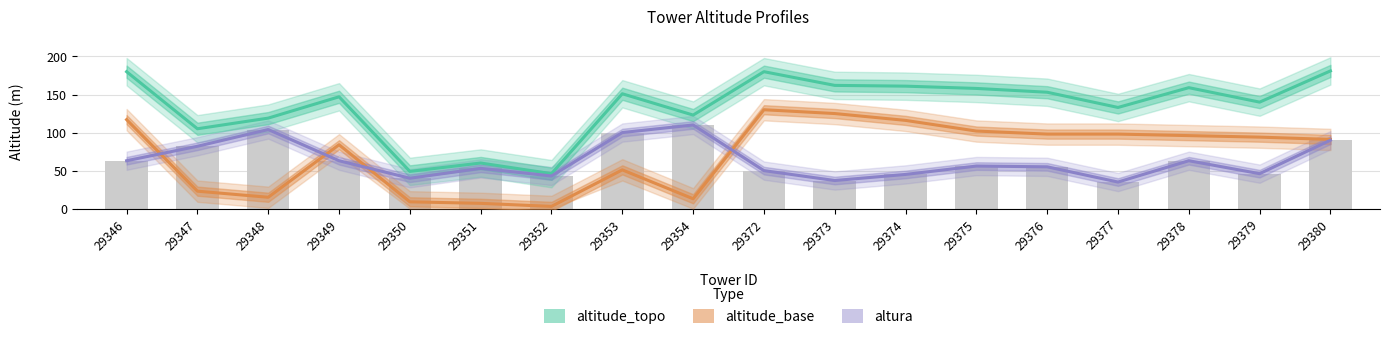

Reading left to right, transcribe all the data shown in this chart.

altitude_topo: 29346=180	29347=105	29348=119	29349=147	29350=49	29351=60	29352=46	29353=151	29354=123	29372=180	29373=162	29374=161	29375=158	29376=153	29377=133	29378=159	29379=140	29380=181
altitude_base: 29346=117	29347=23	29348=15	29349=84	29350=9	29351=7	29352=3	29353=51	29354=13	29372=130	29373=125	29374=116	29375=102	29376=98	29377=98	29378=96	29379=94	29380=91
altura: 29346=63	29347=82	29348=104	29349=63	29350=40	29351=53	29352=43	29353=100	29354=110	29372=50	29373=37	29374=45	29375=56	29376=55	29377=35	29378=63	29379=46	29380=90